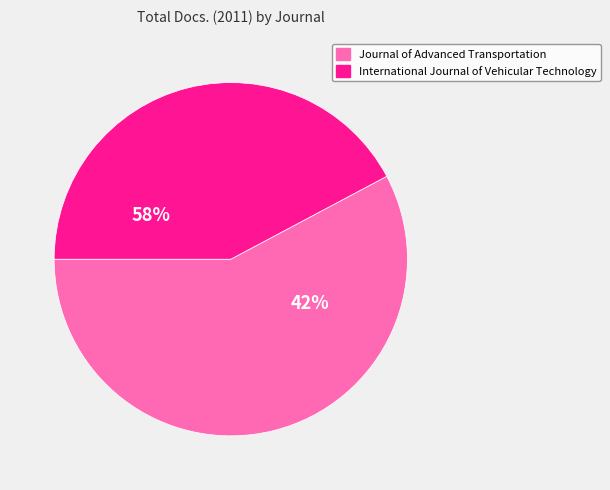

Combined, what portion of the pie is Journal of Advanced Transportation and International Journal of Vehicular Technology?

100.0%